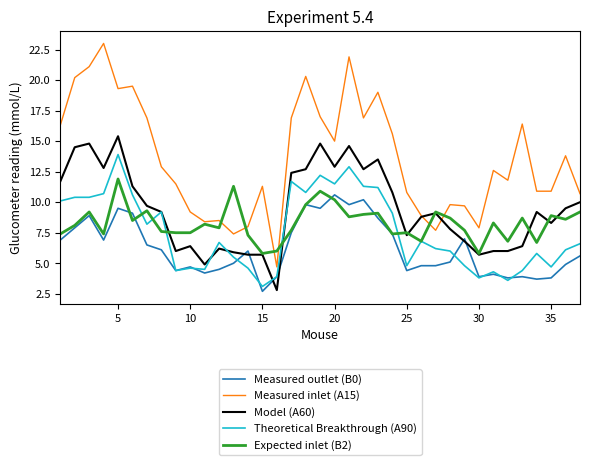

True or false: Measured outlet (B0) and Measured inlet (A15) cross at least once.

False